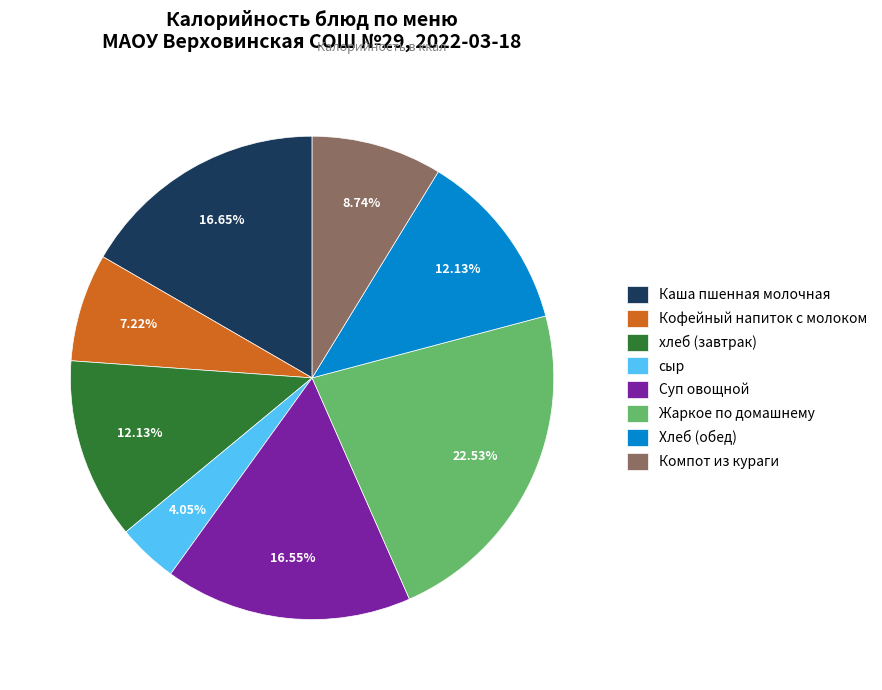

Which category has the smallest portion of the pie?

сыр